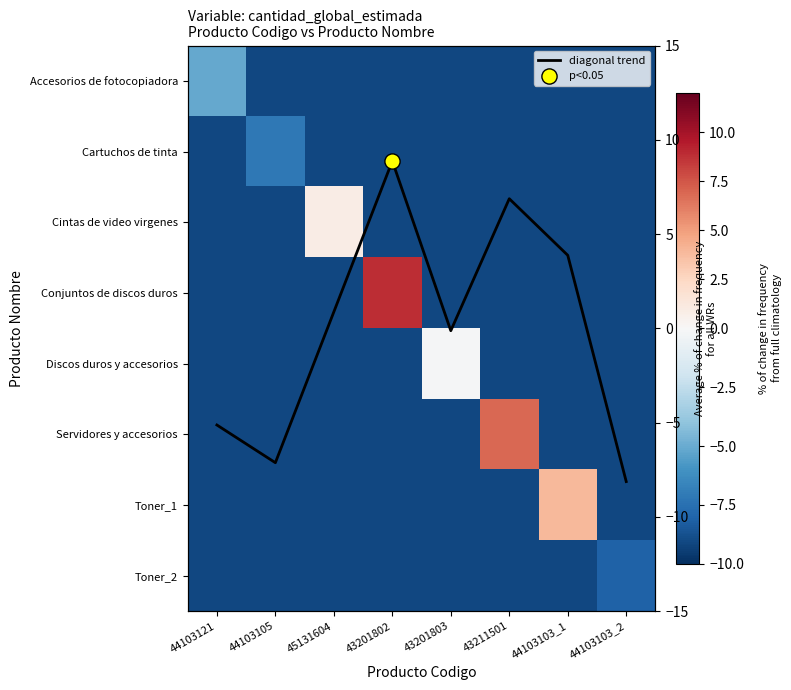

What value does the Discos duros y accesorios series have at 43201803?

-0.1